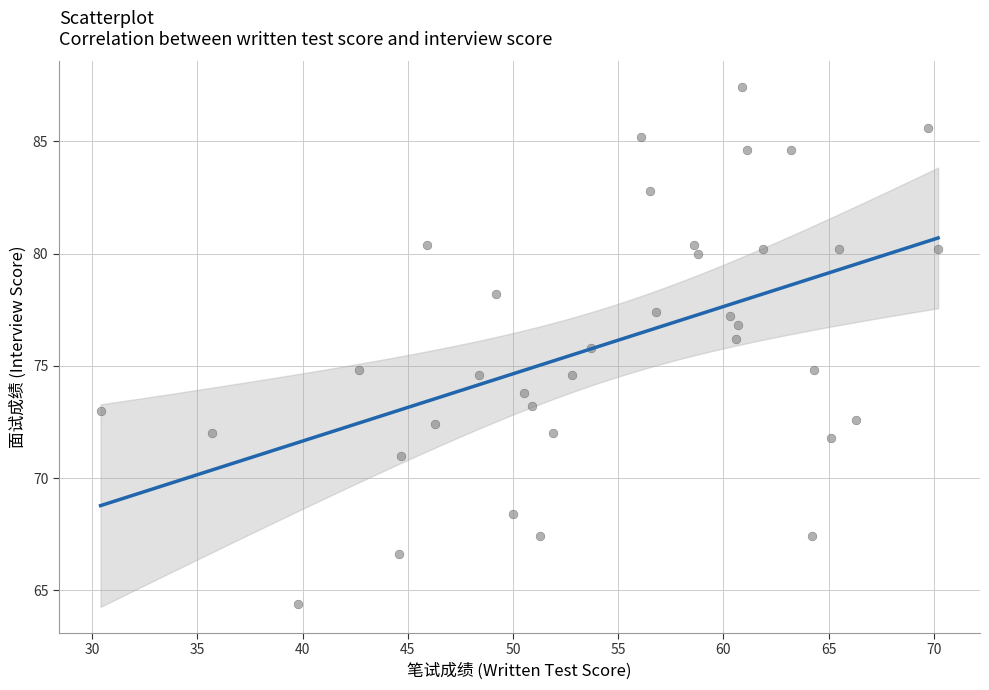

What is the range of Y values (max minus min)?

23.0